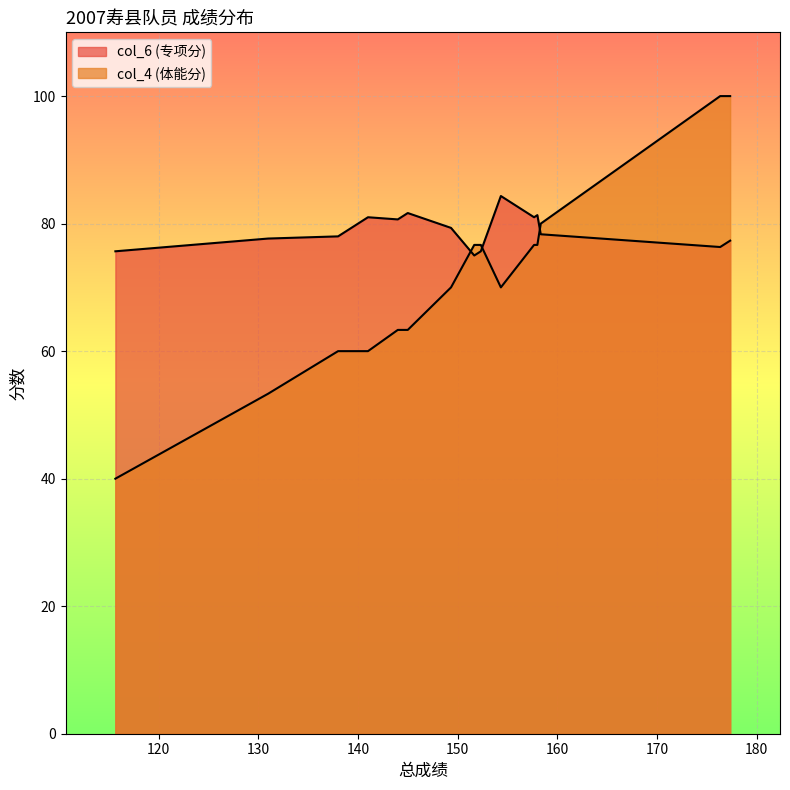

Which series has the widest spread of values?

col_4